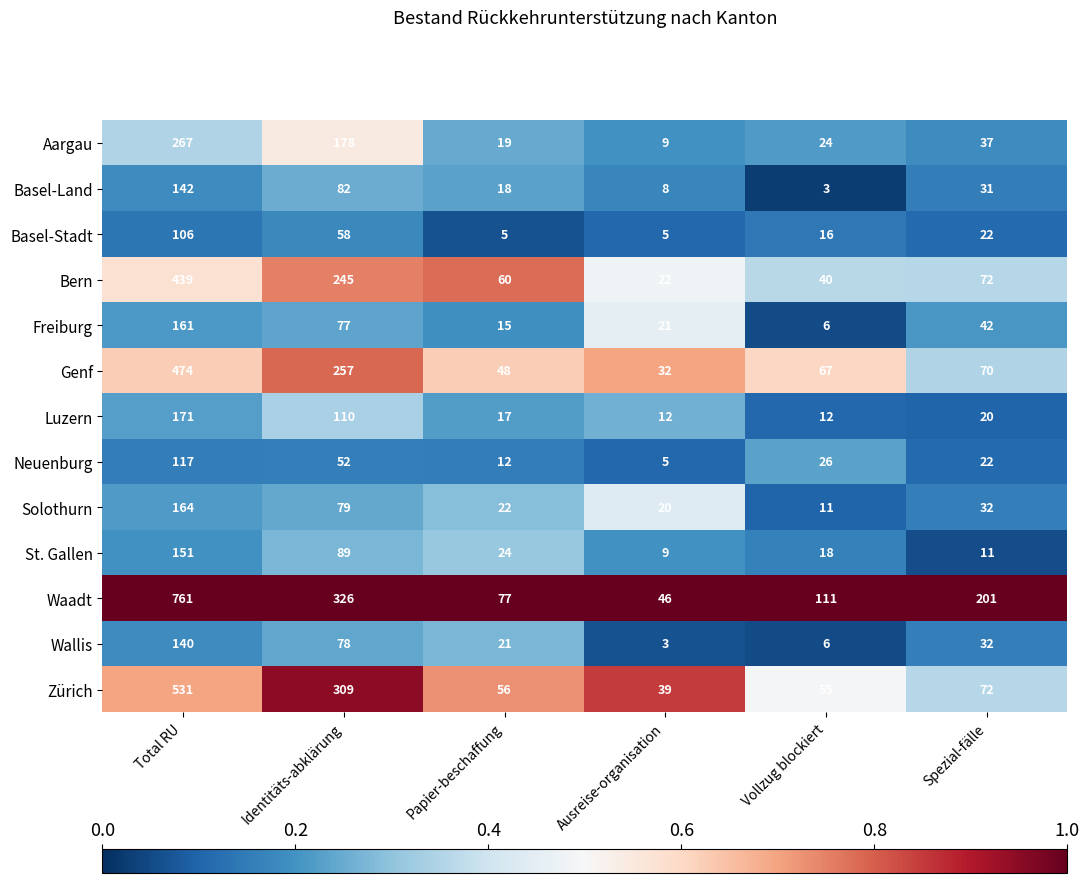

What is the greatest value displayed?

761